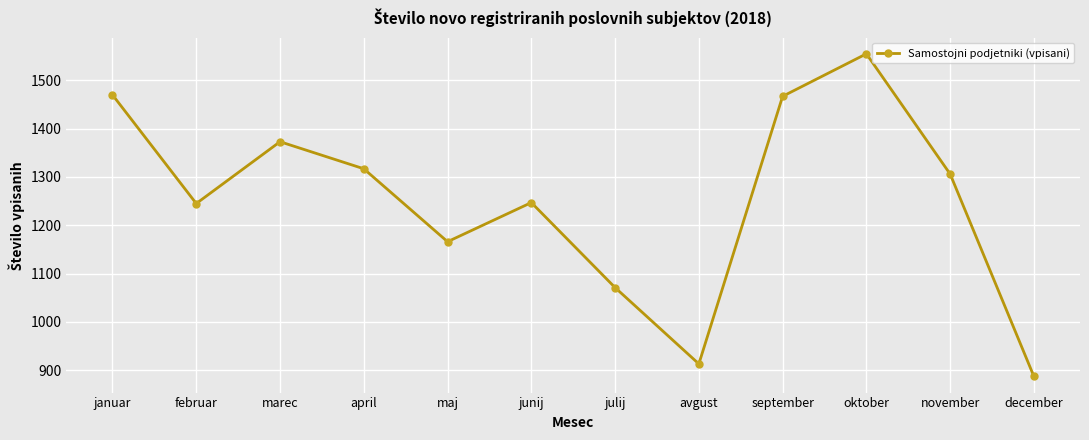

What is the sum of all values?

15017